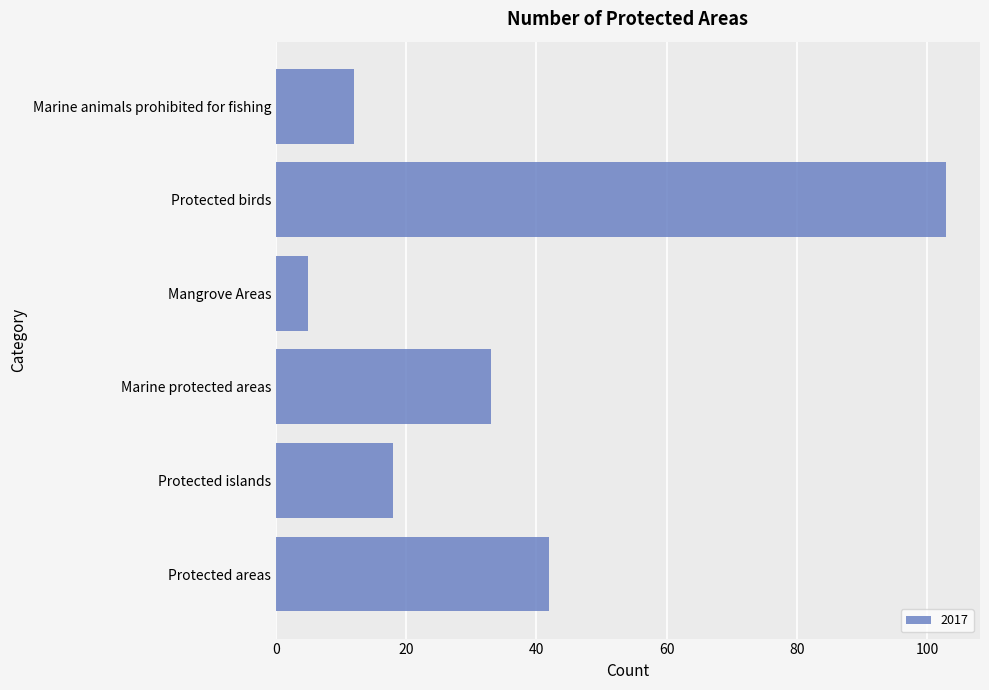

What is the difference between the values at Marine animals prohibited for fishing and Protected islands?

6